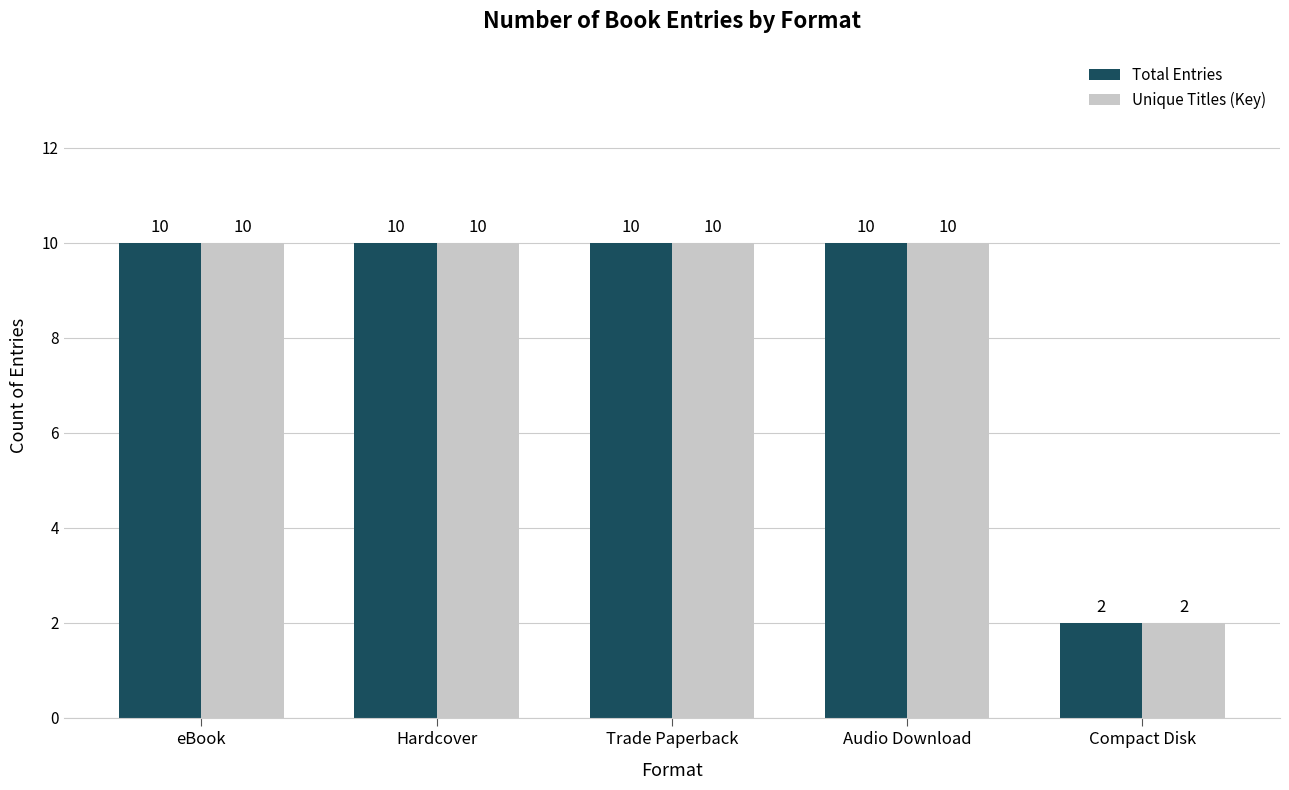

Is the value of Total Entries at Compact Disk greater than the value of Unique Titles (Key) at eBook?

No